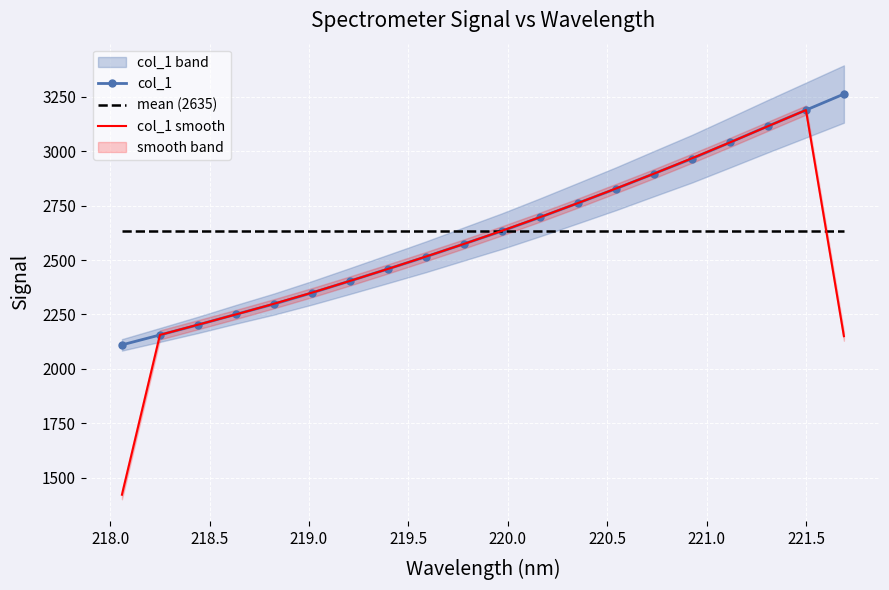

What is the maximum value for col_1 smooth?

3188.8